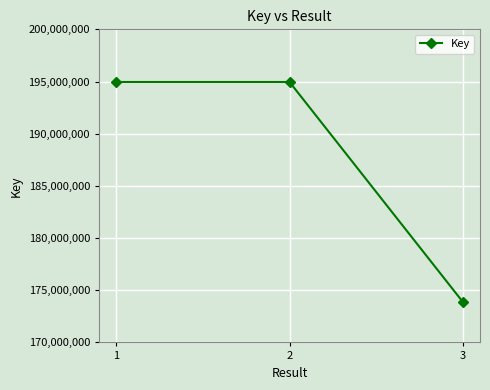

What value does the data have at 1, to the nearest 50?

194954300